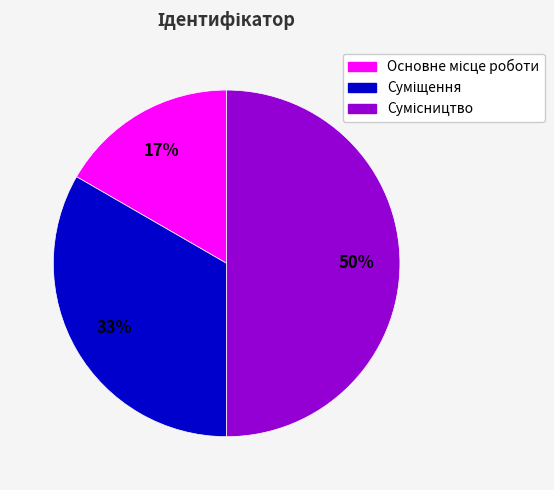

To the nearest percent, what is the average slice percentage?

33%